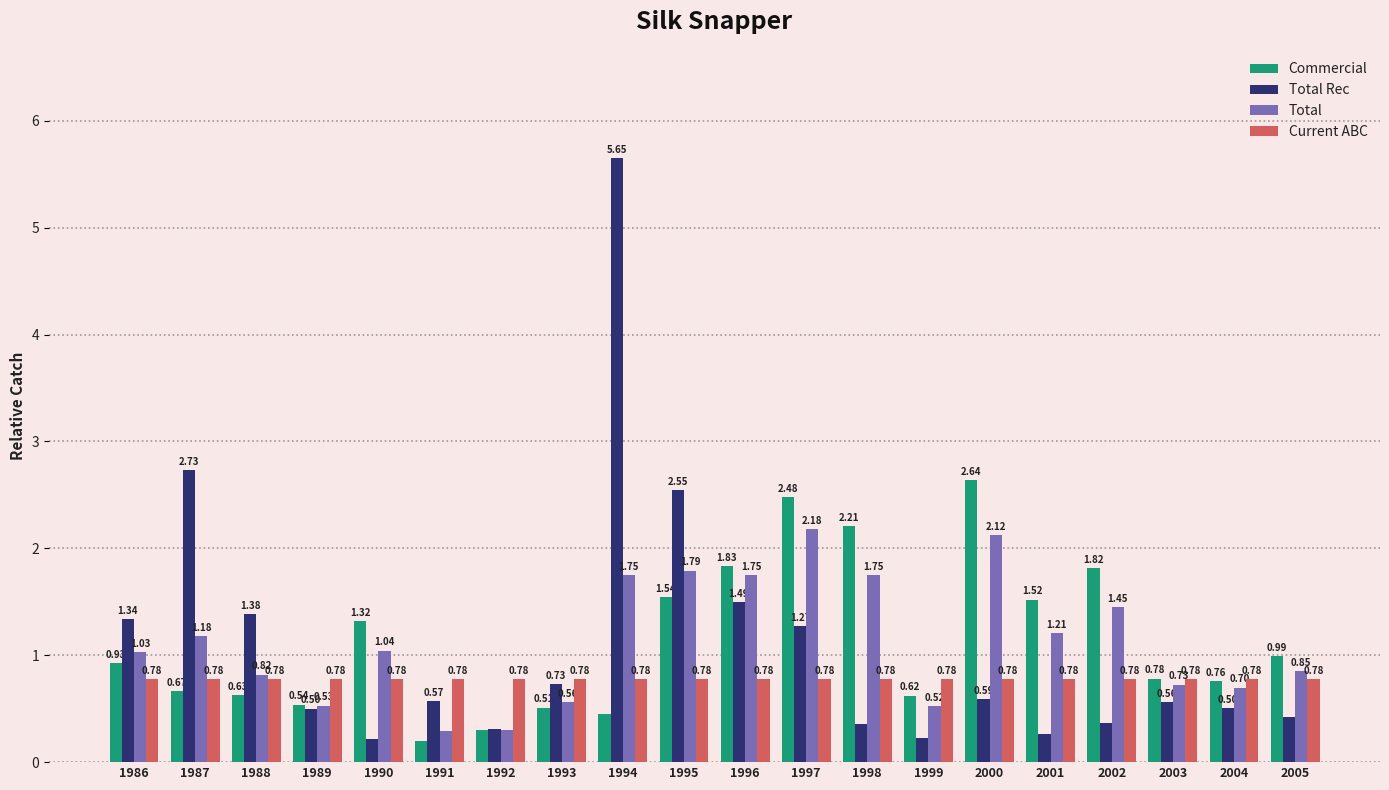

At 1989, list the series in order from largest to smallest.

Current ABC, Commercial, Total, Total Rec